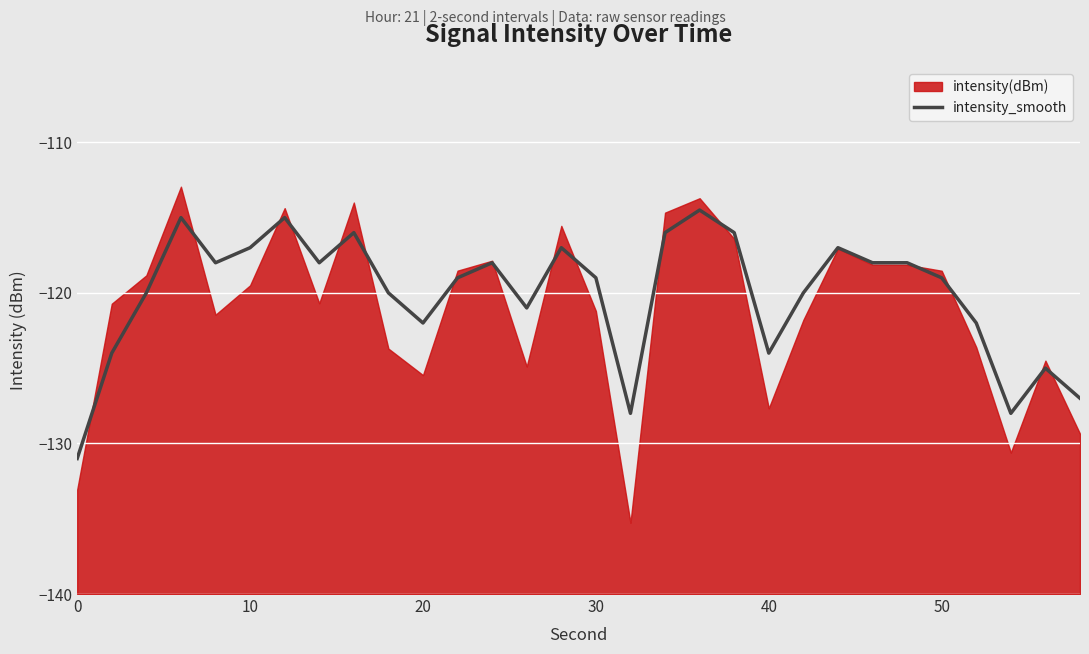

The value of intensity_smooth at 0 is -203.1. True or false?

False